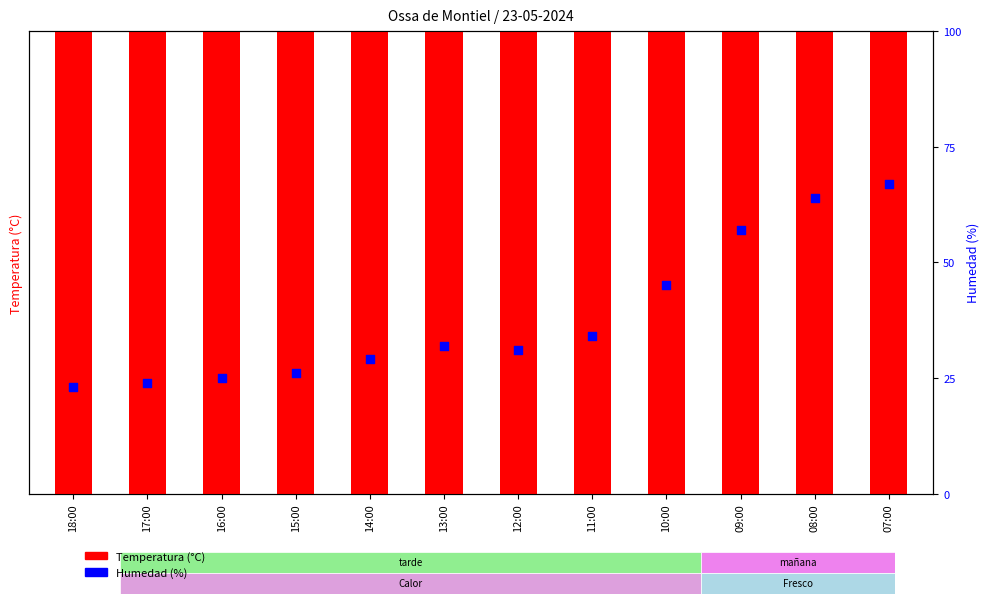

Which series reaches the maximum Y coordinate?

Humedad (%)